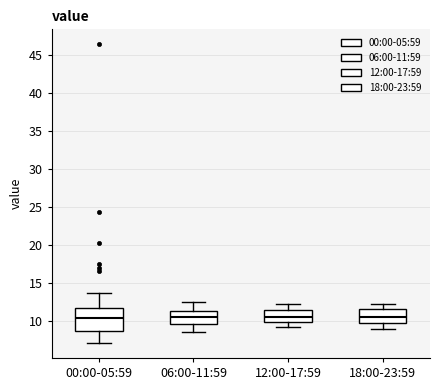

Reading left to right, read every box against the y-axis: the position of its median line, the range the box covers, and the ends of its whiskers. The values are not printed on the chart, so give them approximately, as read against the axis.

00:00-05:59: median 10.5, box 8.5 to 11.5, whiskers 7.0 to 13.5
06:00-11:59: median 10.5, box 9.5 to 11.0, whiskers 8.5 to 12.5
12:00-17:59: median 10.5, box 10.0 to 11.5, whiskers 9.0 to 12.0
18:00-23:59: median 10.5, box 9.5 to 11.5, whiskers 9.0 to 12.0